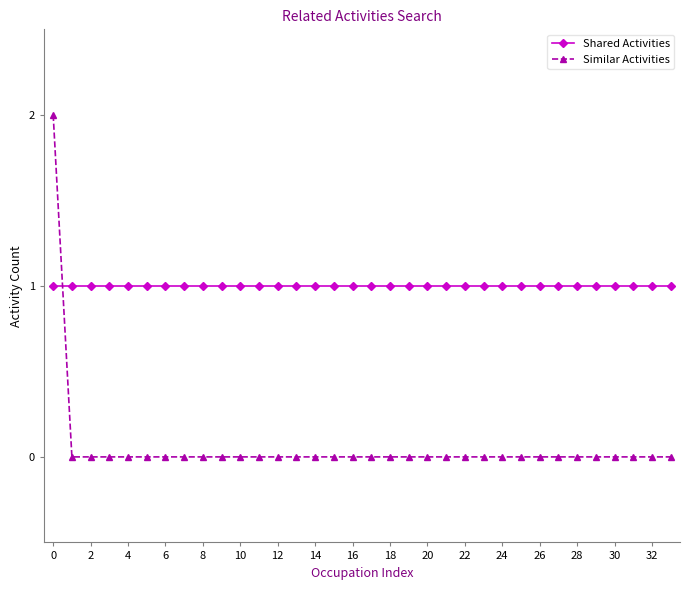

Rank the series by their average value, from highest to lowest.

Shared Activities, Similar Activities